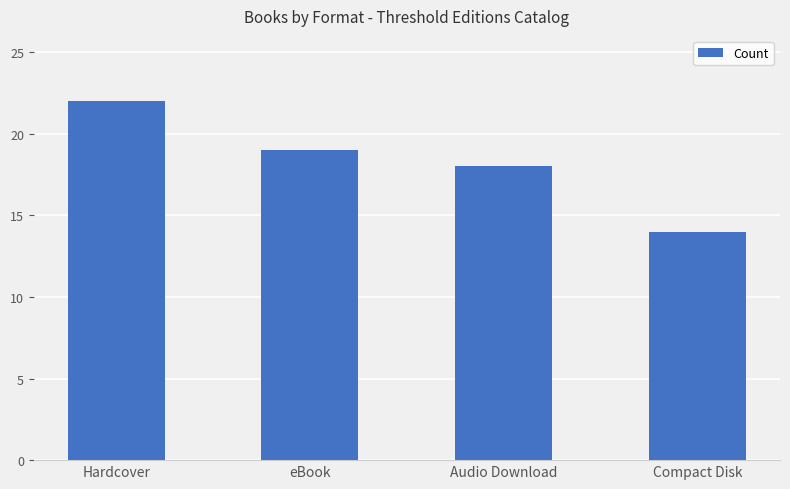

Reading right to left, extract all data points from this chart.

Compact Disk=14	Audio Download=18	eBook=19	Hardcover=22